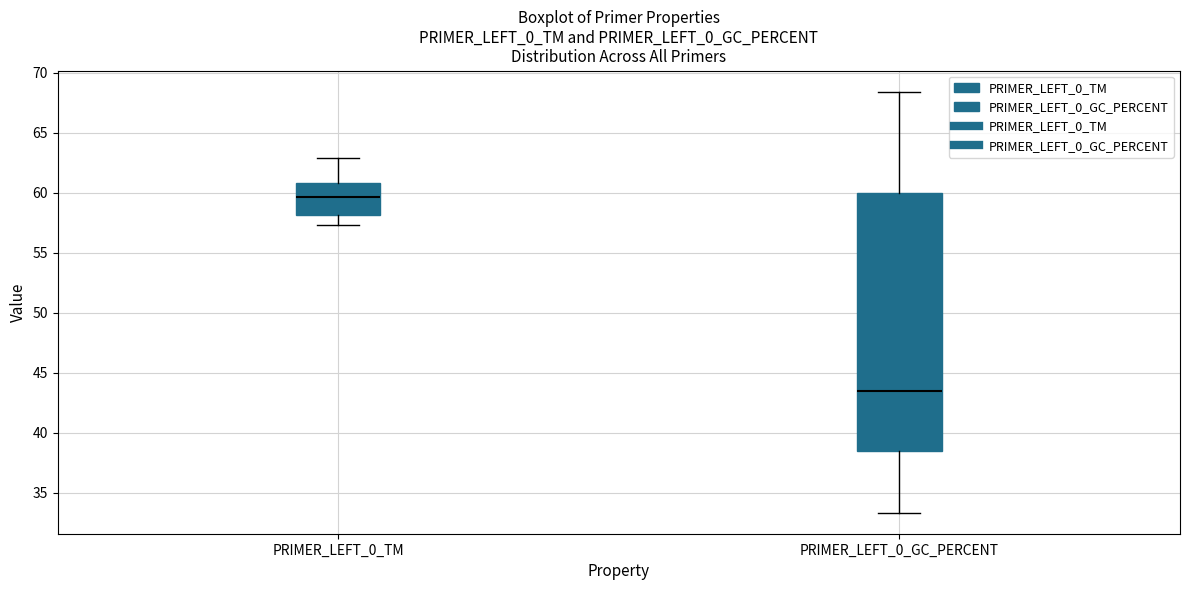

Reading left to right, read every box against the y-axis: the position of its median line, the range the box covers, and the ends of its whiskers. The values are not printed on the chart, so give them approximately, as read against the axis.

PRIMER_LEFT_0_TM: median 59.5, box 58.0 to 61.0, whiskers 57.5 to 63.0
PRIMER_LEFT_0_GC_PERCENT: median 43.5, box 38.5 to 60.0, whiskers 33.5 to 68.5